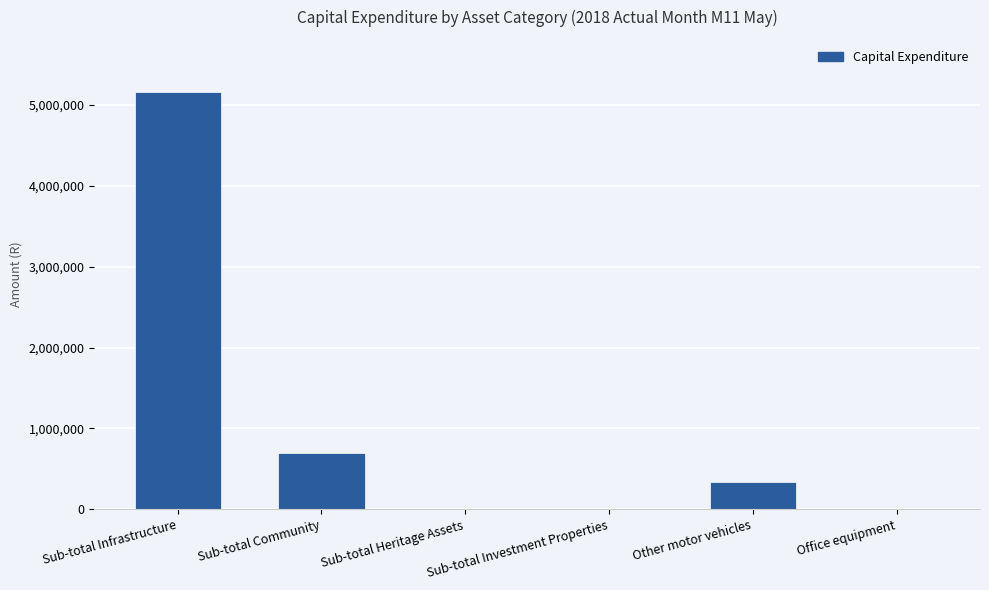

The value at Sub-total Community is 144039. True or false?

False